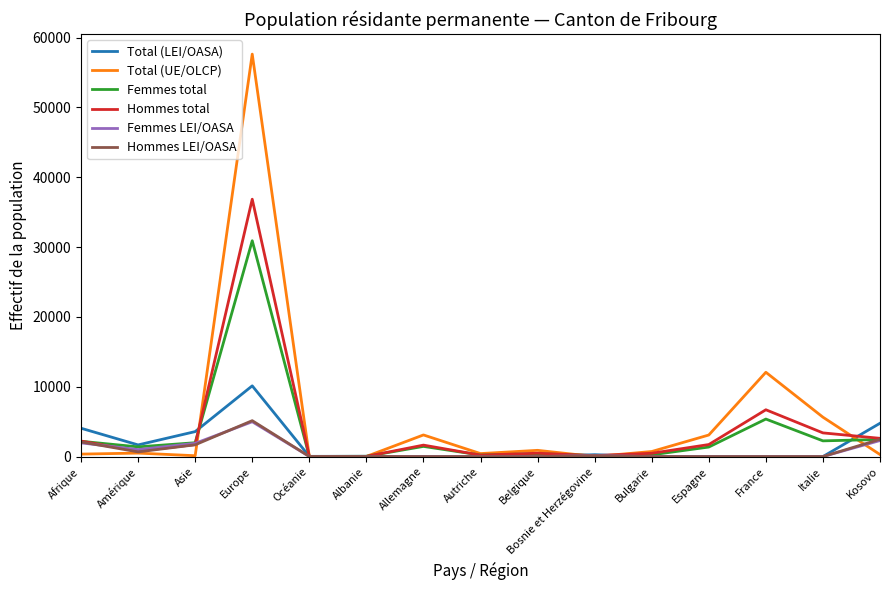

Which series has the widest spread of values?

Total (UE/OLCP)